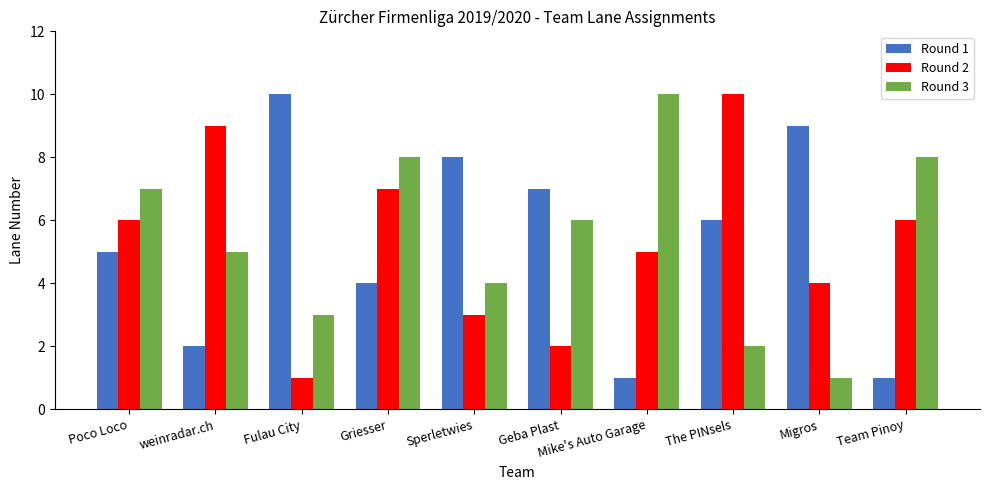

What value does the Round 3 series have at Sperletwies?

4